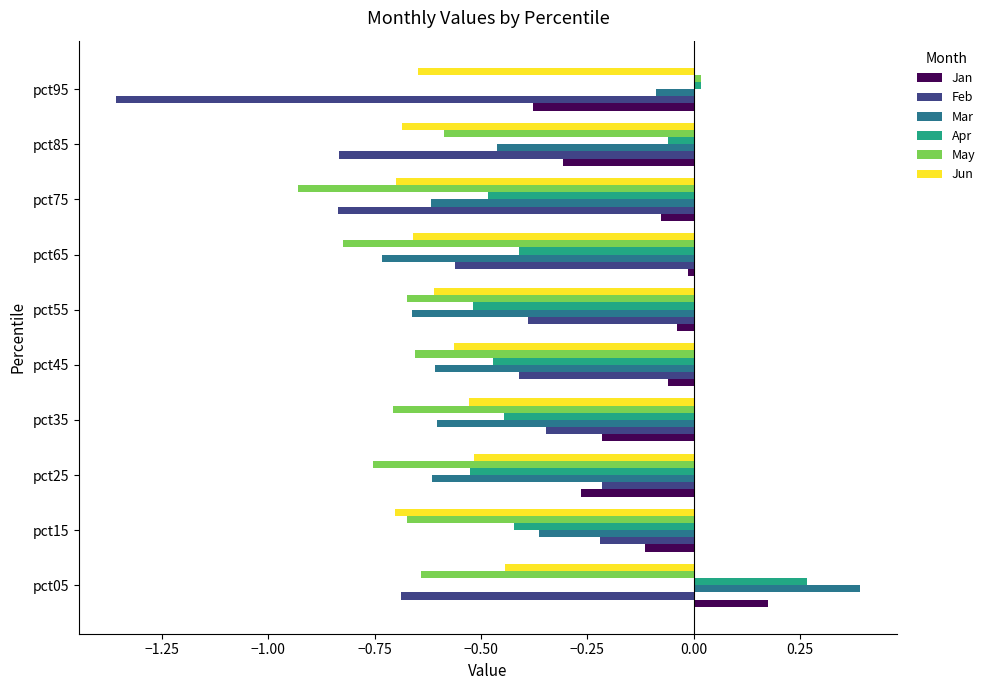

What is the difference between the maximum and second lowest values in the Mar series?

1.1